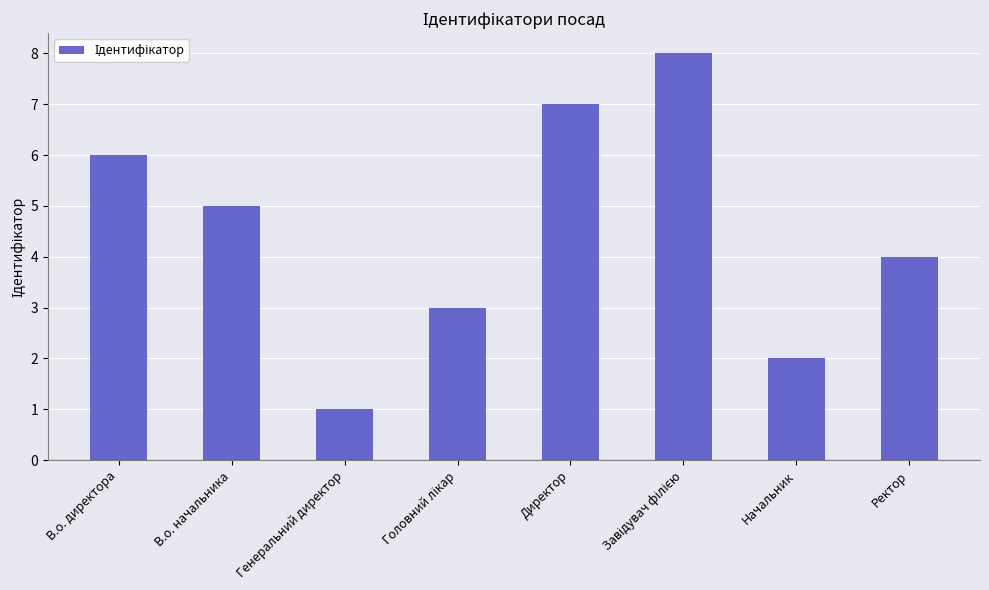

Between В.о. директора and Директор, which is larger?

Директор